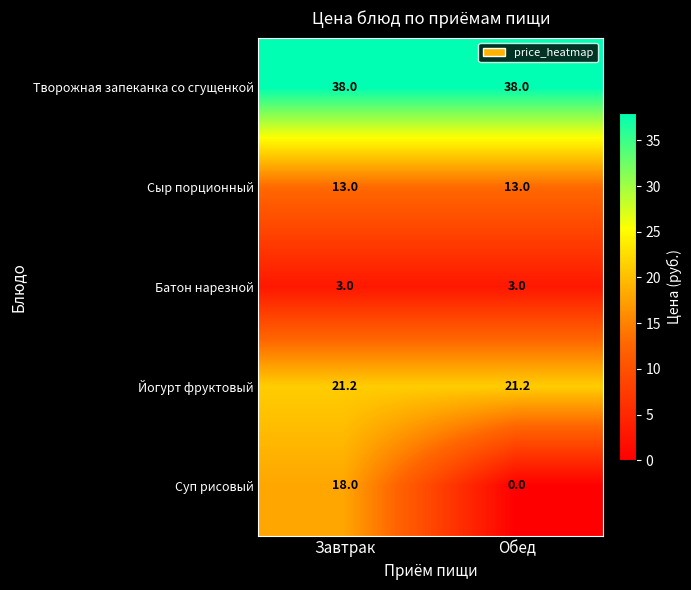

What is the difference between the maximum and minimum values in the Суп рисовый series?

18.0